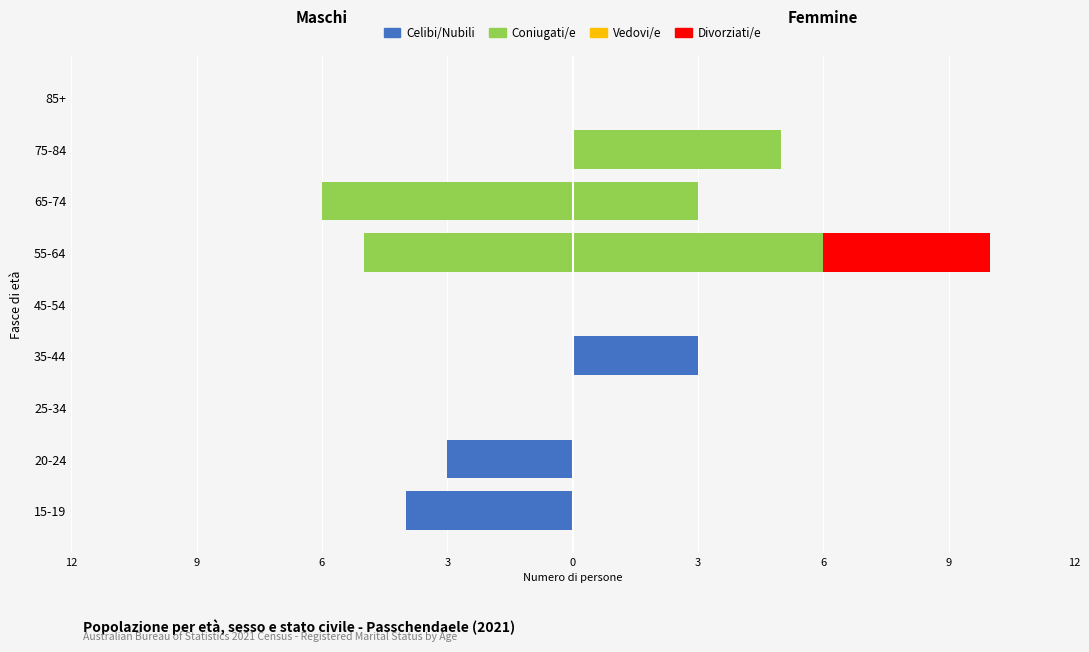

What are all the series names shown in the legend?

Celibi/Nubili, Coniugati/e, Vedovi/e, Divorziati/e